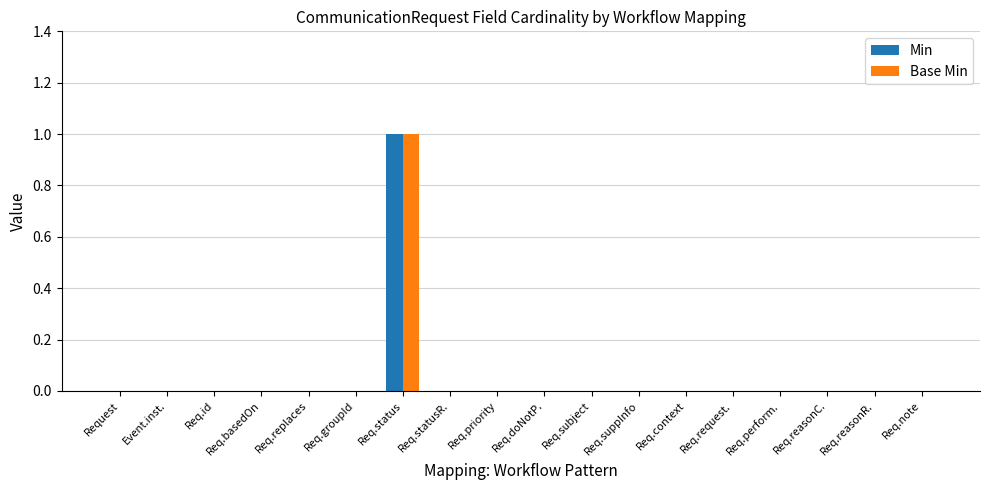

The value of Min at Req.context is 0. True or false?

True